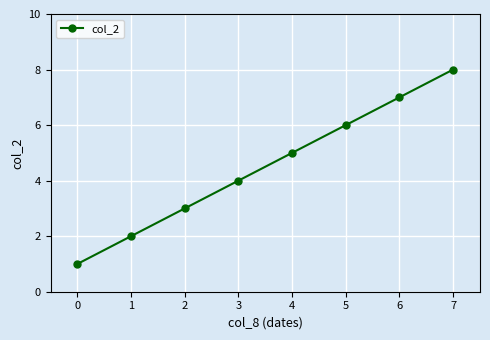

Rank the categories by value from lowest to highest.

0, 1, 2, 3, 4, 5, 6, 7